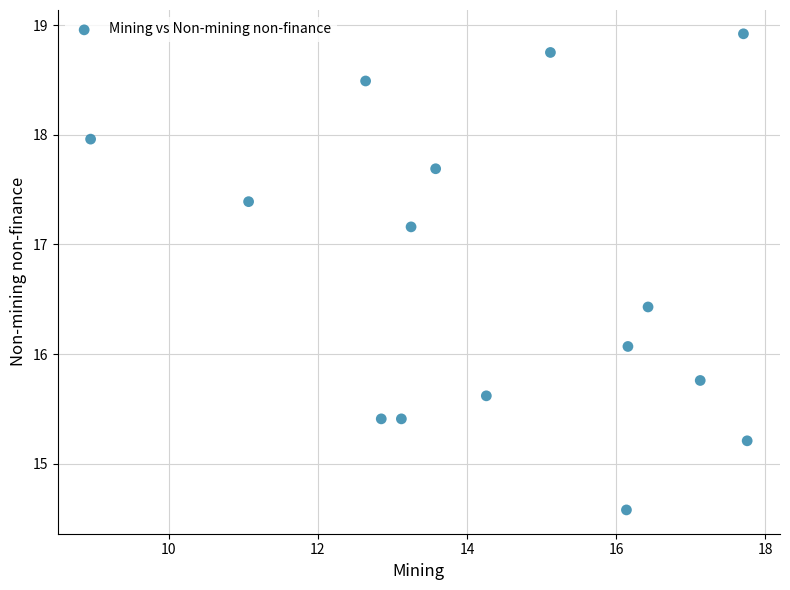

What is the range of Y values (max minus min)?

4.3